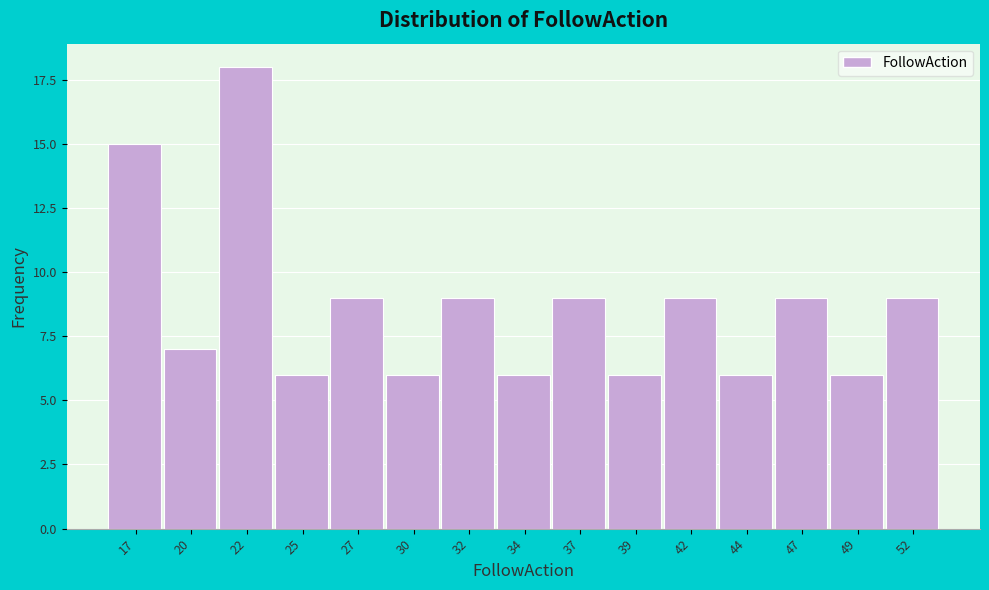

Reading left to right, list all the values displayed in this chart.

17=15	20=7	22=18	25=6	27=9	30=6	32=9	34=6	37=9	39=6	42=9	44=6	47=9	49=6	52=9